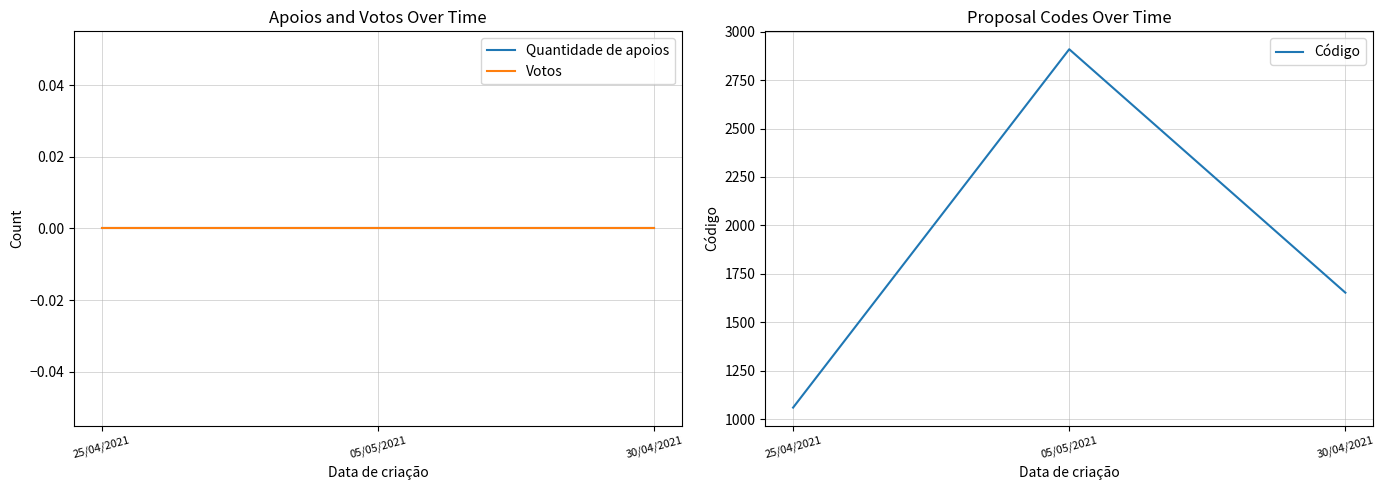

What is the label of the 3rd point from the right?

25/04/2021